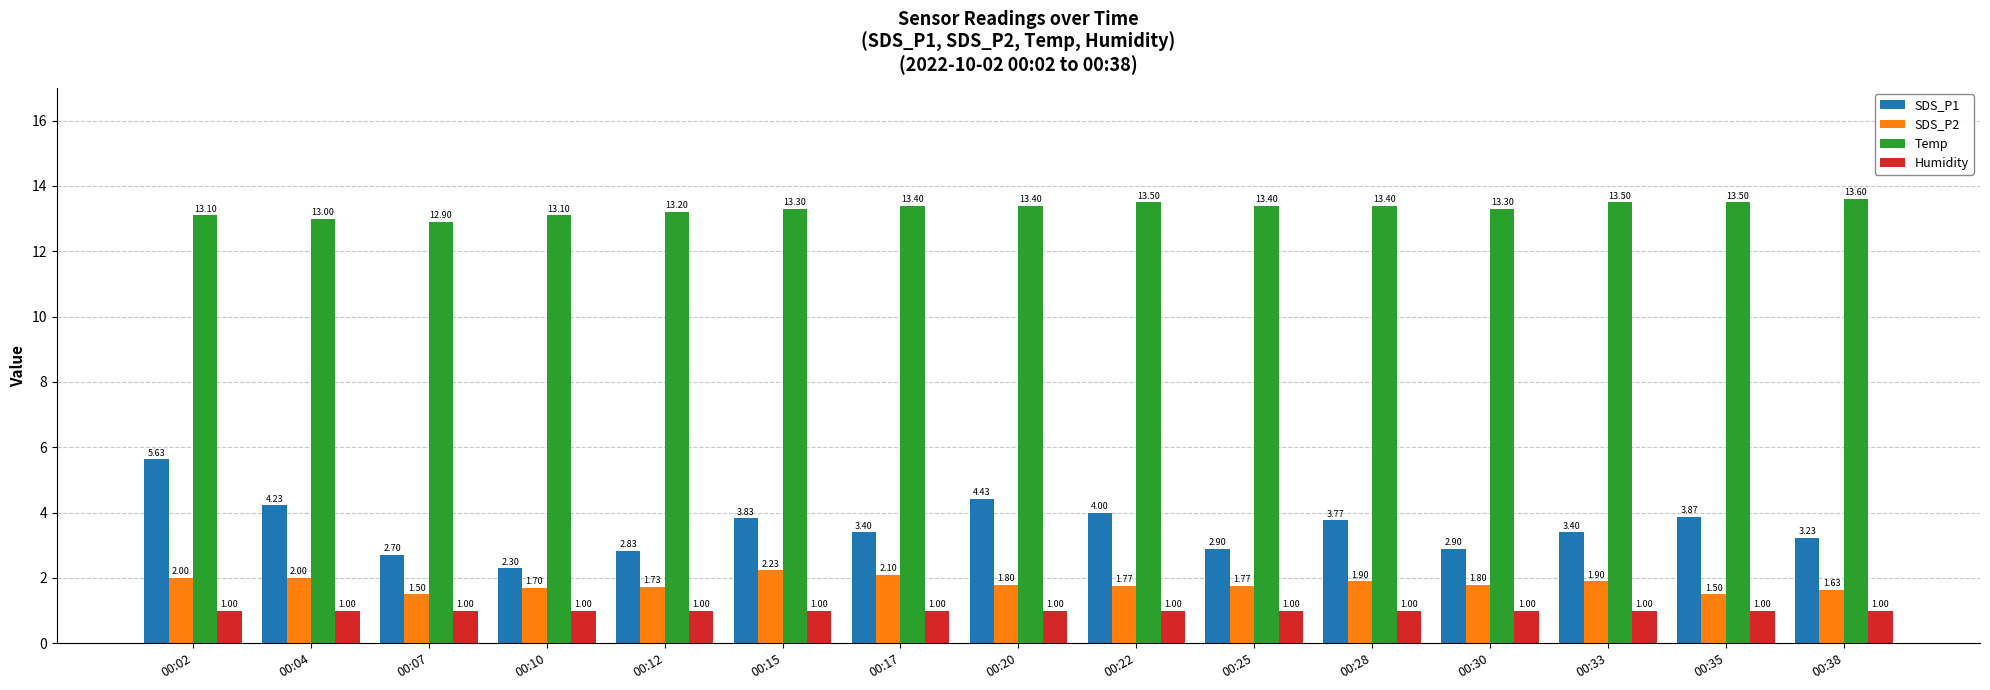

What value does the Humidity series have at 00:22?

1.0